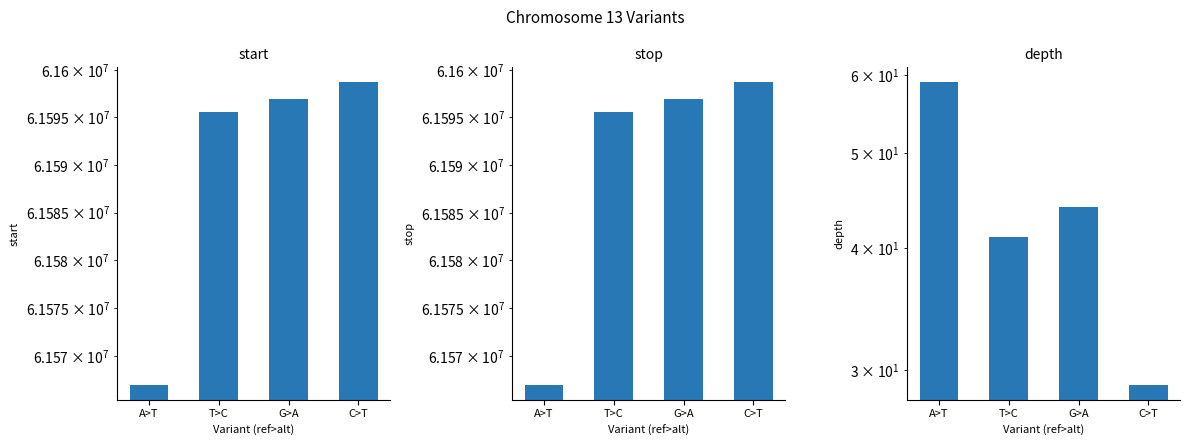

What is the difference between the highest and lowest values at A>T?

61566917